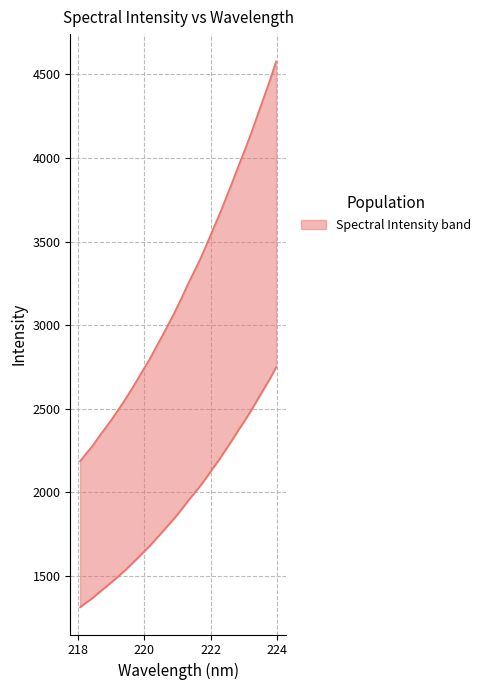

What is the sum of all values?

61682.4